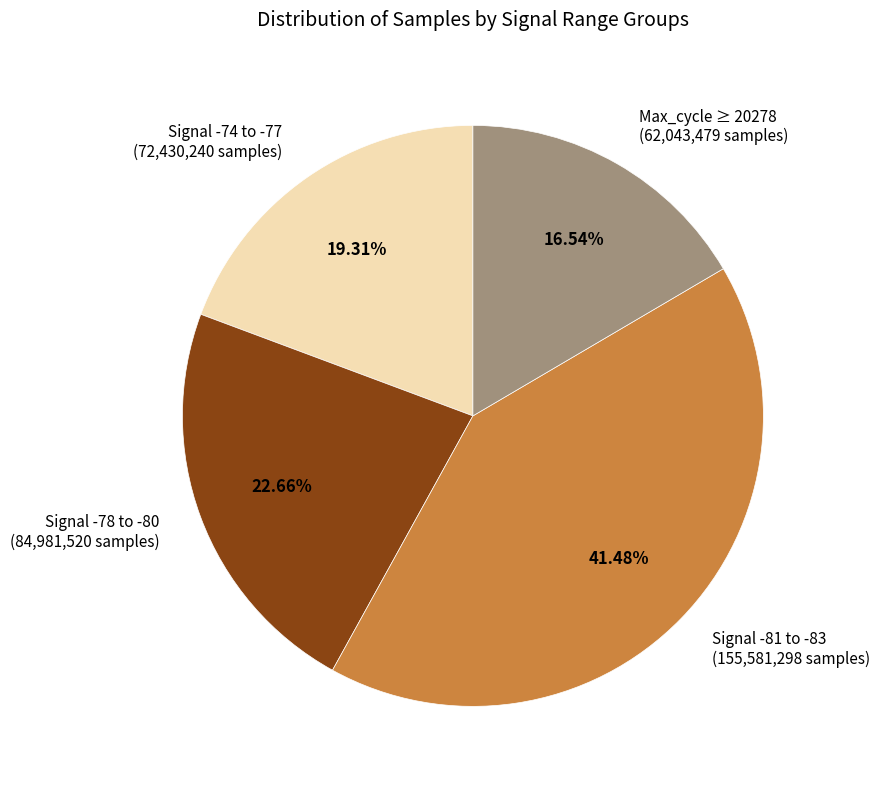

Rank the categories by value from lowest to highest.

Max_cycle ≥ 20278, Signal -74 to -77, Signal -78 to -80, Signal -81 to -83